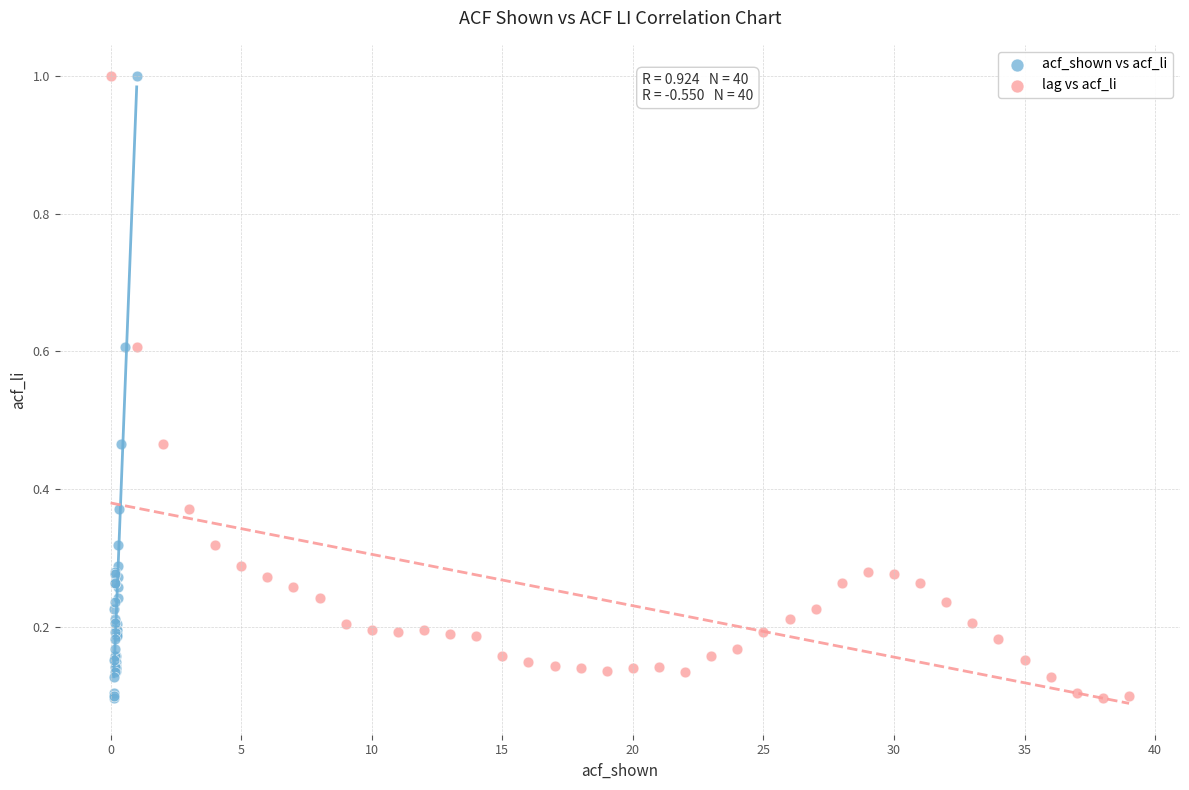

What are all the series names shown in the legend?

acf_shown vs acf_li, lag vs acf_li